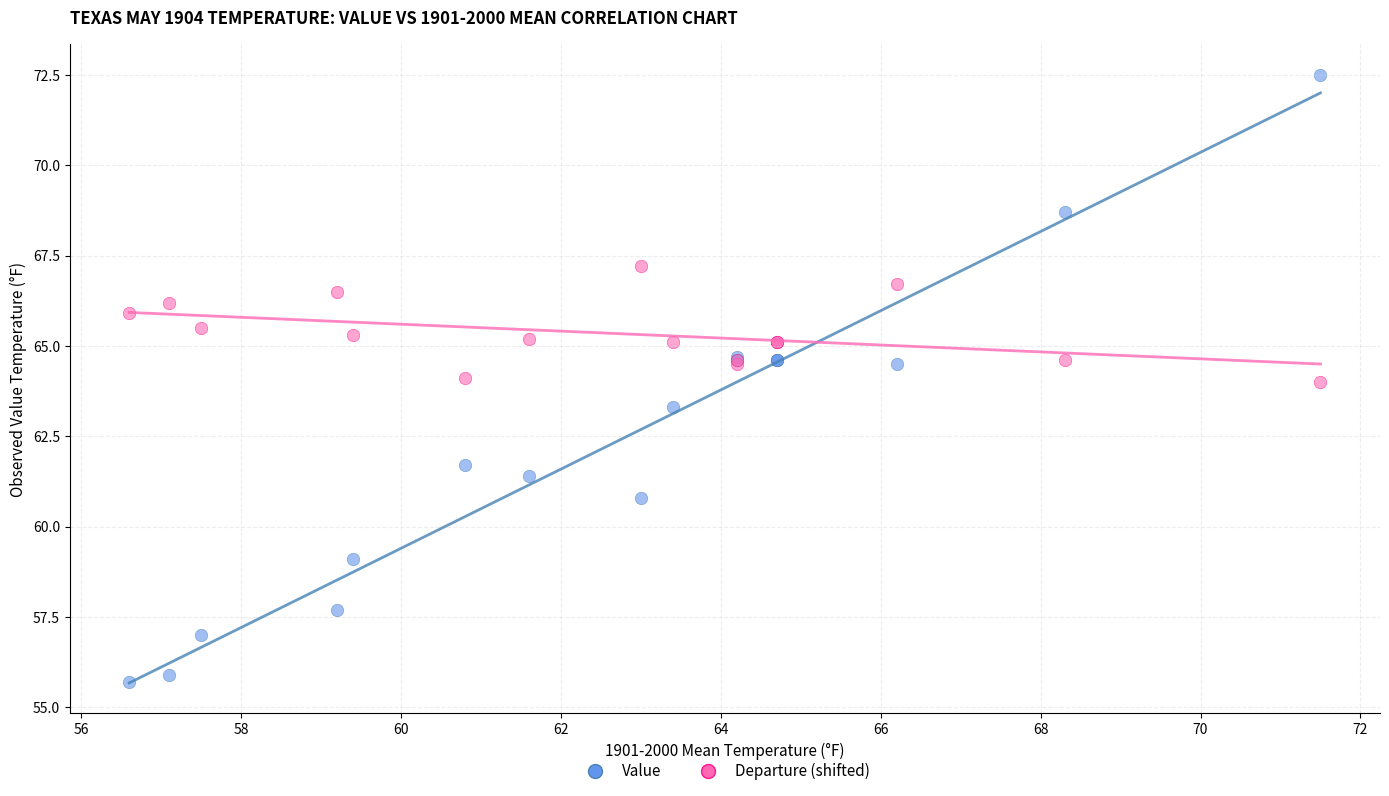

Which series reaches the maximum Y coordinate?

Value